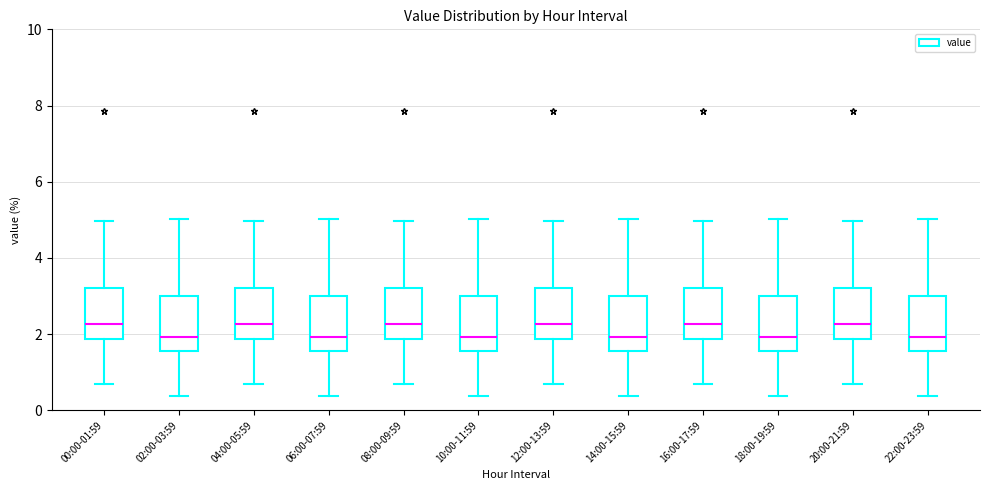

Reading left to right, transcribe this box plot: for each box, give where its median line is, the range the box spans, and where its two whiskers end, as read against the y-axis. The values are not printed on the chart, so give them approximately, as read against the axis.

00:00-01:59: median 2.2, box 1.8 to 3.2, whiskers 0.8 to 5.0
02:00-03:59: median 2.0, box 1.6 to 3.0, whiskers 0.4 to 5.0
04:00-05:59: median 2.2, box 1.8 to 3.2, whiskers 0.8 to 5.0
06:00-07:59: median 2.0, box 1.6 to 3.0, whiskers 0.4 to 5.0
08:00-09:59: median 2.2, box 1.8 to 3.2, whiskers 0.8 to 5.0
10:00-11:59: median 2.0, box 1.6 to 3.0, whiskers 0.4 to 5.0
12:00-13:59: median 2.2, box 1.8 to 3.2, whiskers 0.8 to 5.0
14:00-15:59: median 2.0, box 1.6 to 3.0, whiskers 0.4 to 5.0
16:00-17:59: median 2.2, box 1.8 to 3.2, whiskers 0.8 to 5.0
18:00-19:59: median 2.0, box 1.6 to 3.0, whiskers 0.4 to 5.0
20:00-21:59: median 2.2, box 1.8 to 3.2, whiskers 0.8 to 5.0
22:00-23:59: median 2.0, box 1.6 to 3.0, whiskers 0.4 to 5.0